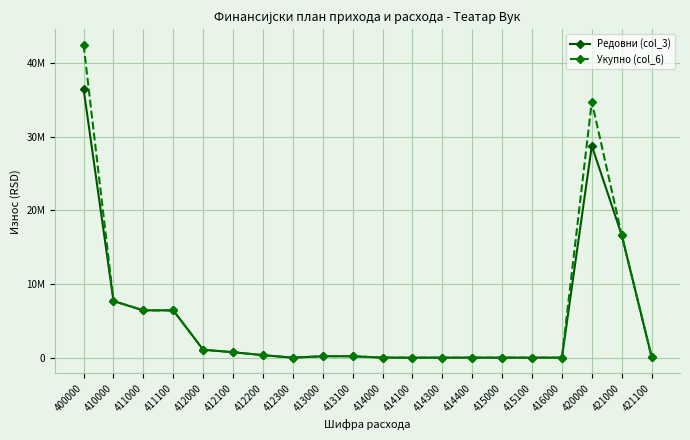

True or false: Редовни (col_3) and Укупно (col_6) intersect in this chart.

False